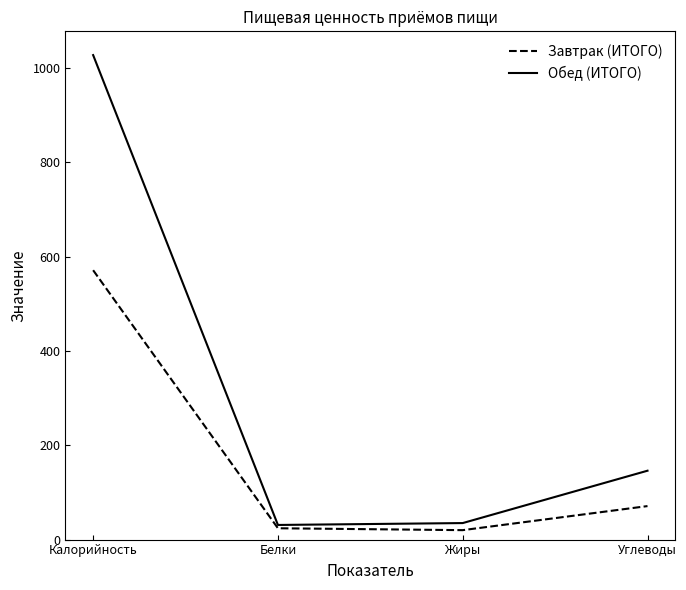

The Завтрак (ИТОГО) series shows 571 at Калорийность. True or false?

True